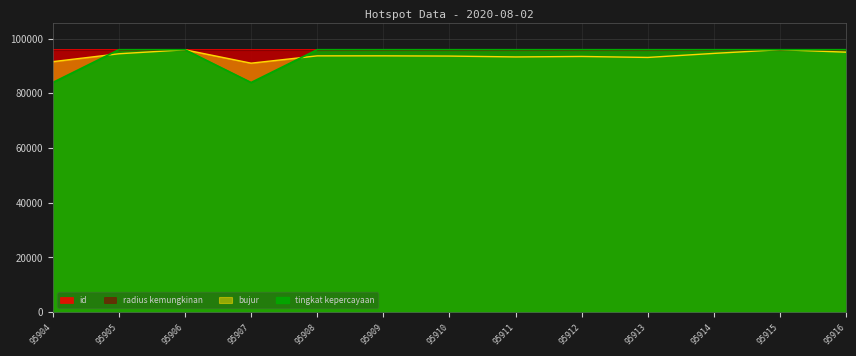

Does the chart have visible grid lines?

Yes